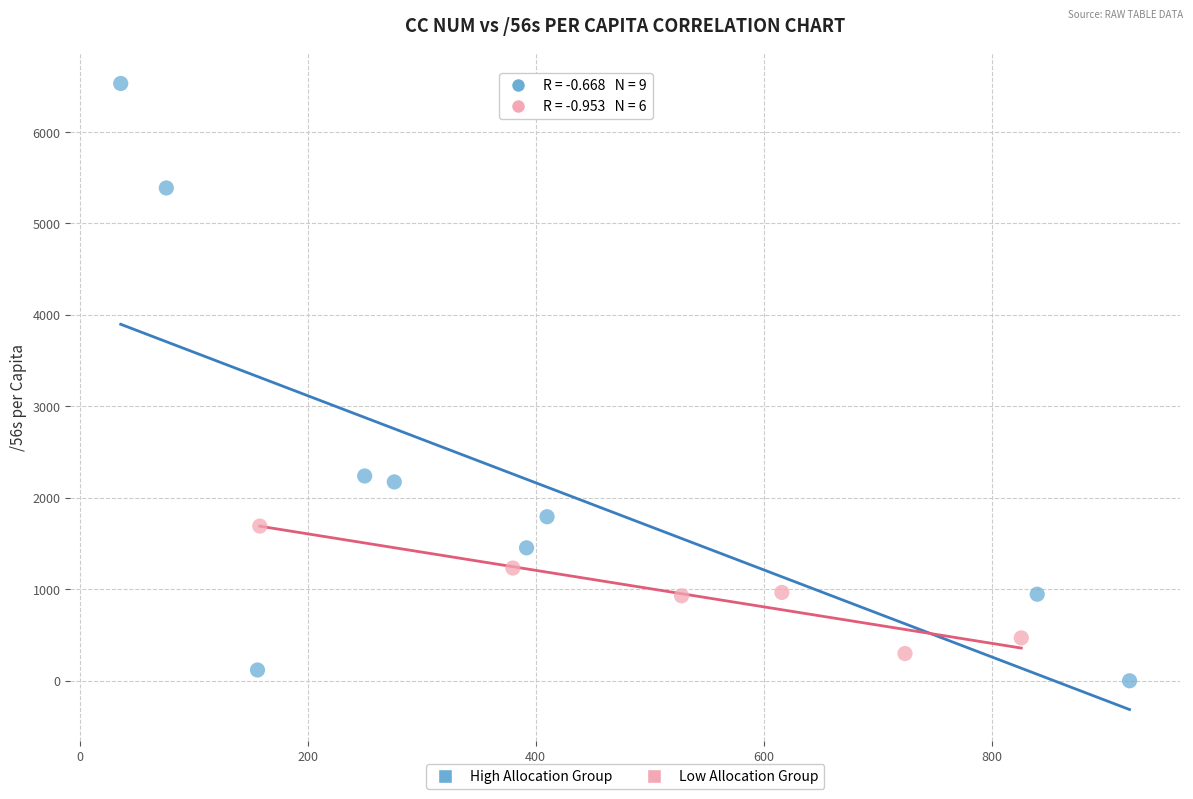

What are all the series names shown in the legend?

High Allocation Group, Low Allocation Group